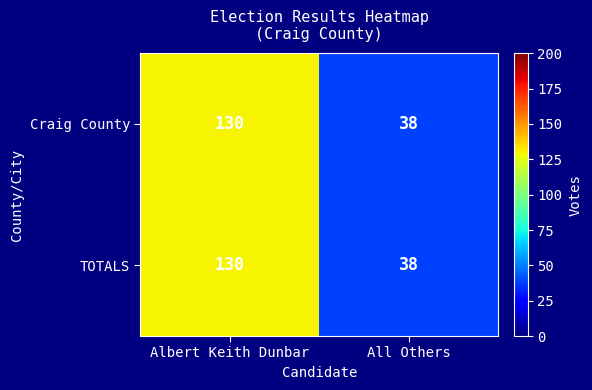

True or false: Craig County has a value of 130 at Albert Keith Dunbar.

True